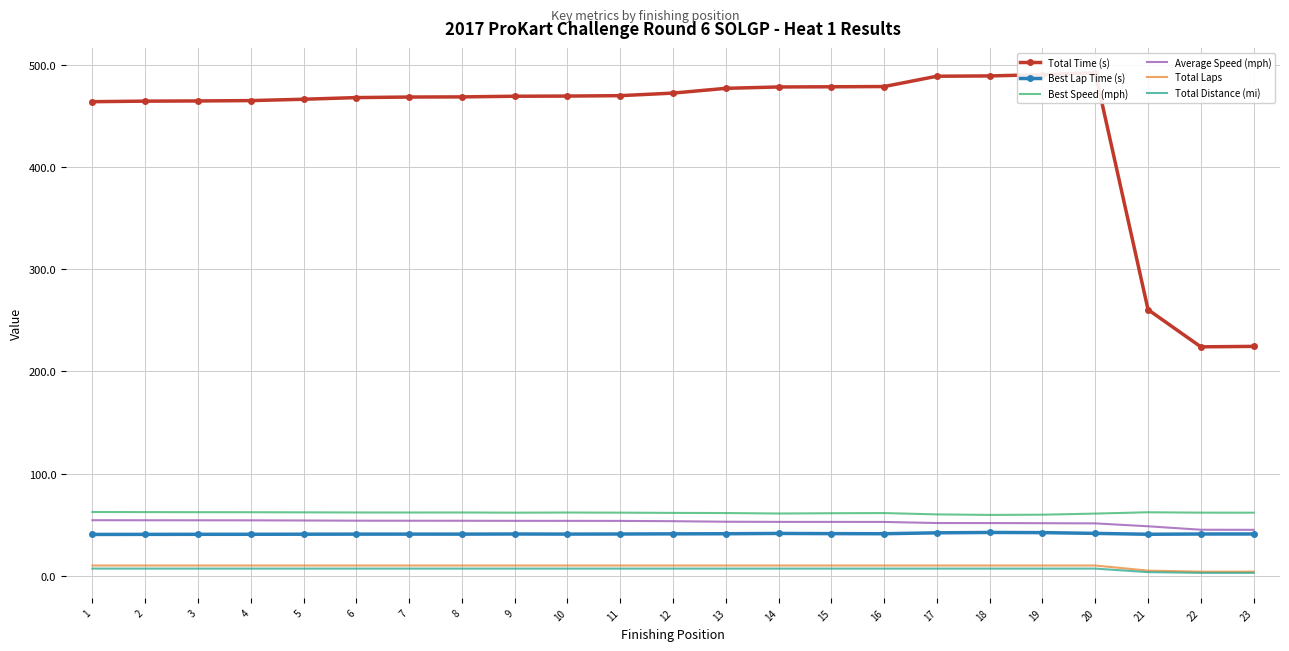

What is the maximum value shown in the chart?

492.0